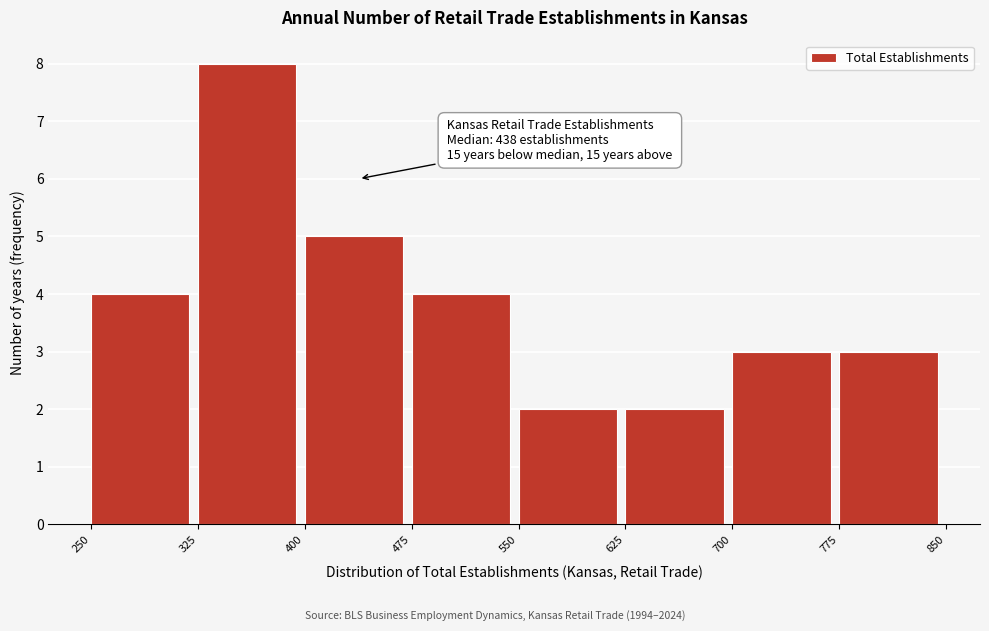

Which range on the x-axis has the tallest bar?

325 to 400